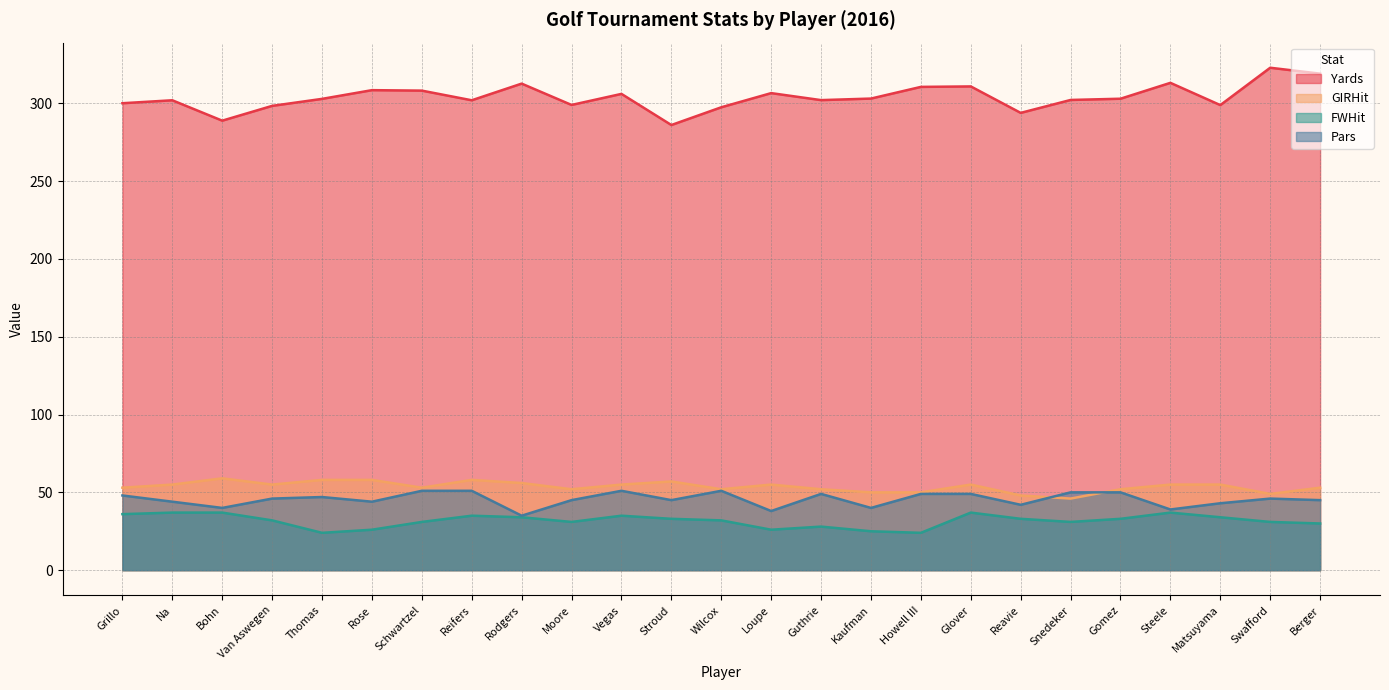

How many values in the Pars series exceed 46?

11